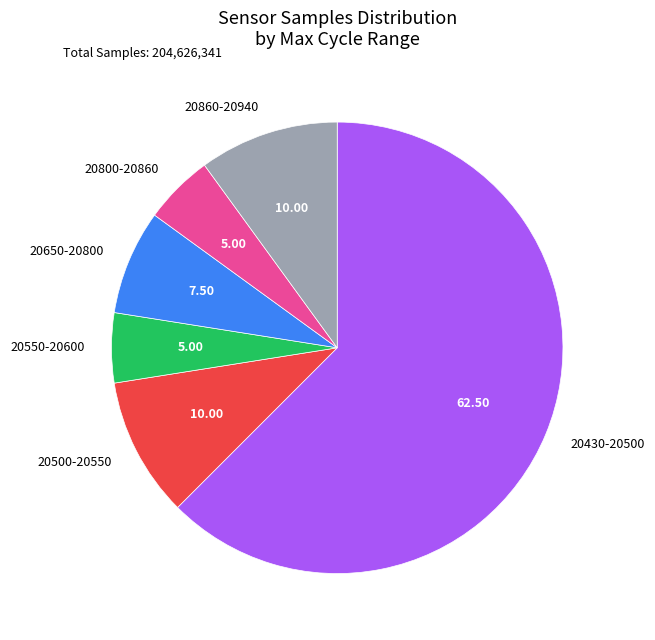

What is the ratio of the value at 20800-20860 to the value at 20500-20550?

0.5